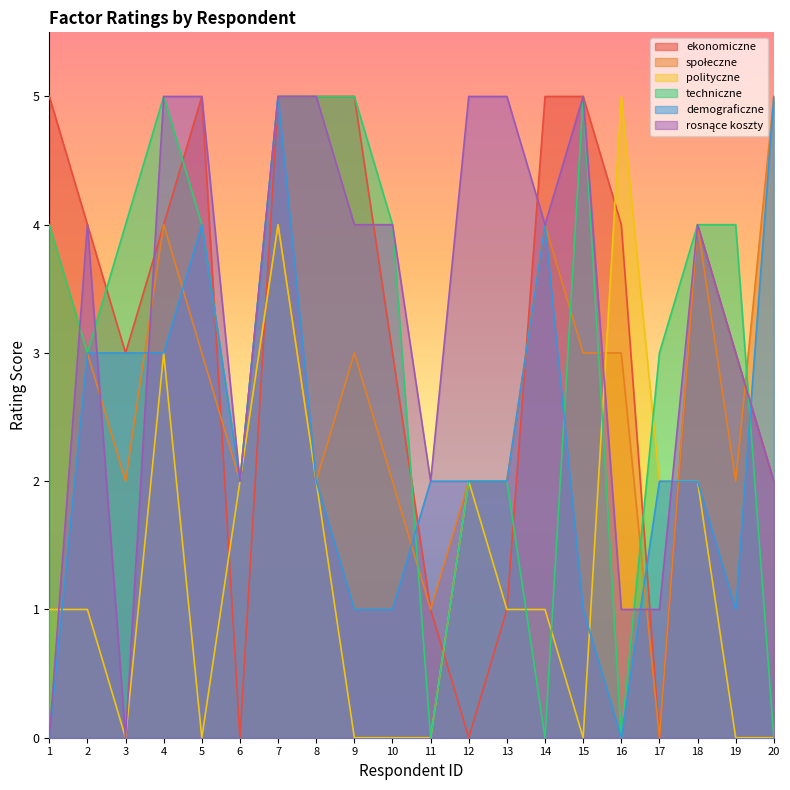

Is the value of ekonomiczne at 16 greater than the value of demograficzne at 20?

No